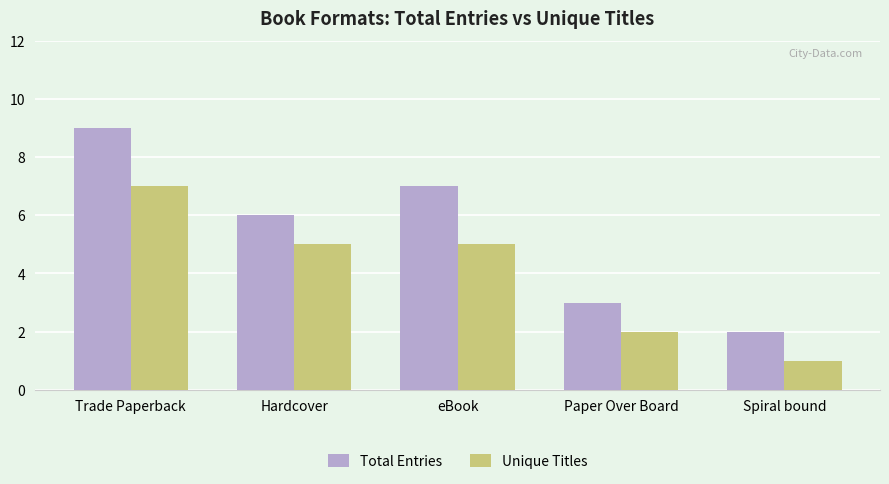

At which category is the sum across all series the highest?

Trade Paperback